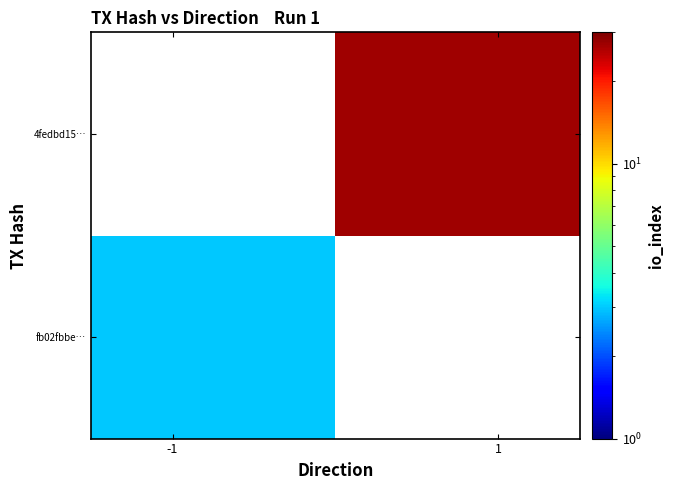

Count the number of data series in this chart.

2